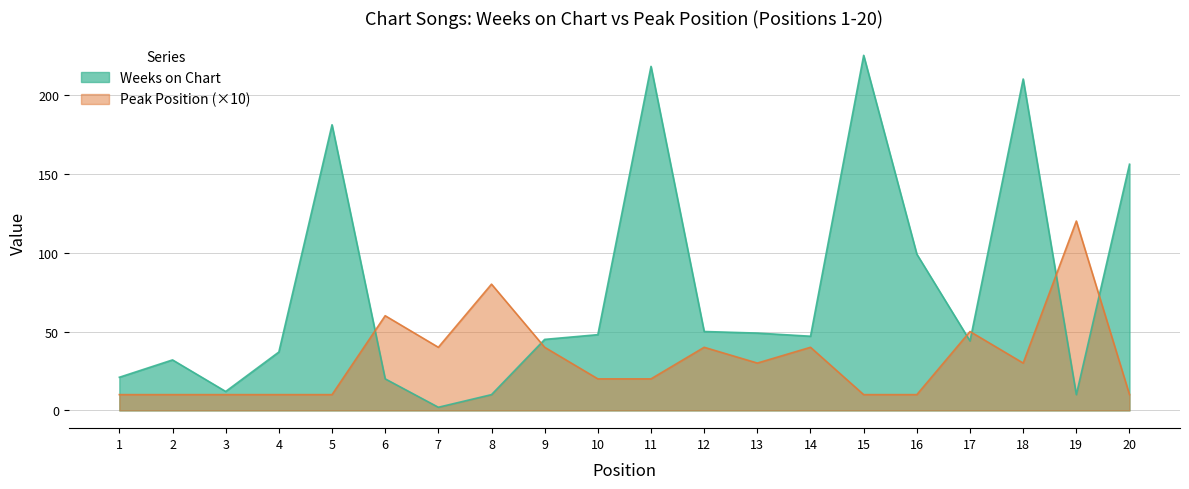

What is the total value across all series at 20?

166